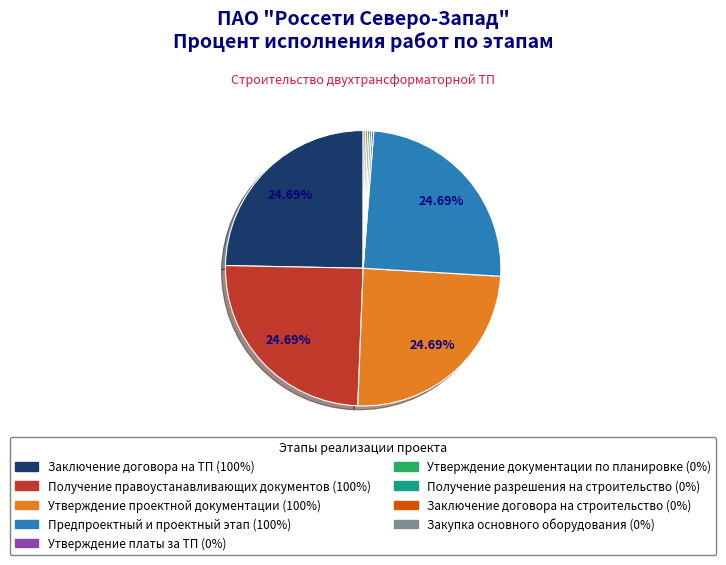

Approximately how many times larger is the value at Утверждение проектной документации compared to Предпроектный и проектный этап?

1.0